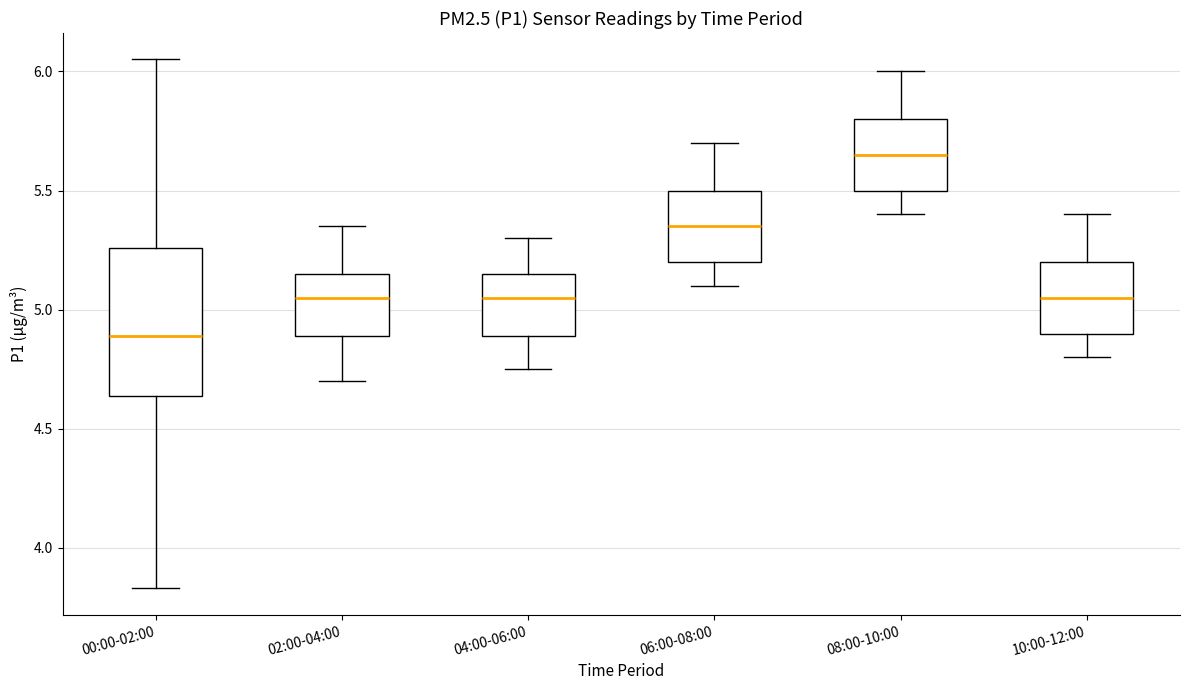

Comparing the boxes themselves (not the whiskers), which one is the tallest?

00:00-02:00